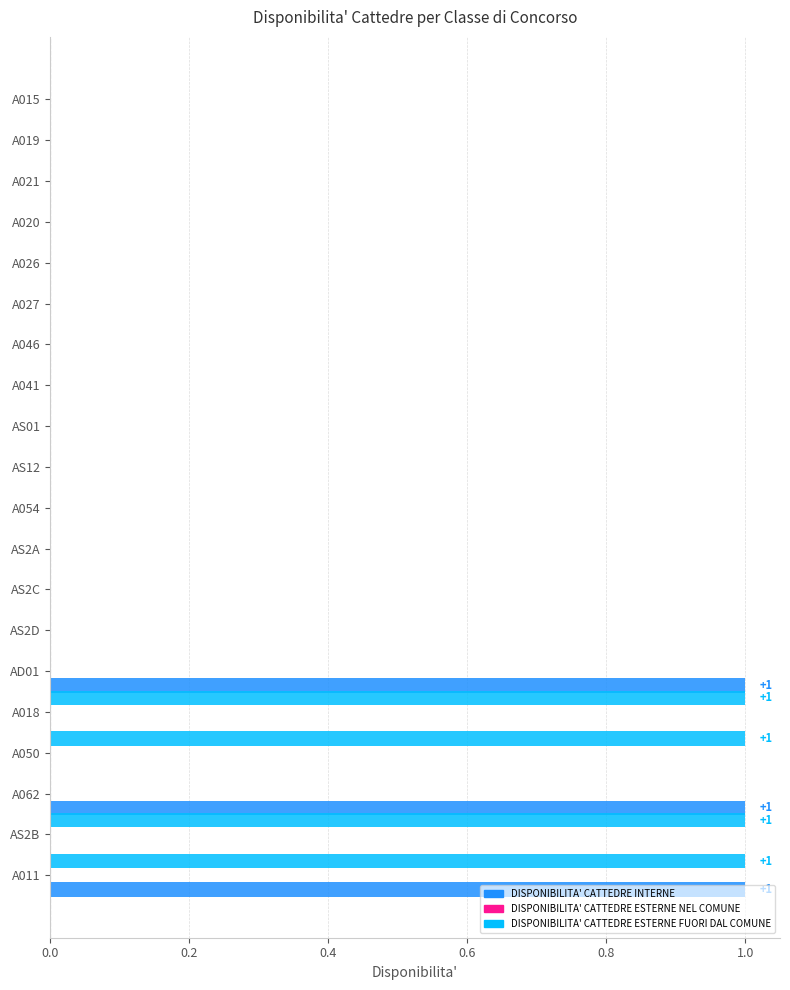

The DISPONIBILITA' CATTEDRE ESTERNE FUORI DAL COMUNE series shows 0 at AS12. True or false?

True